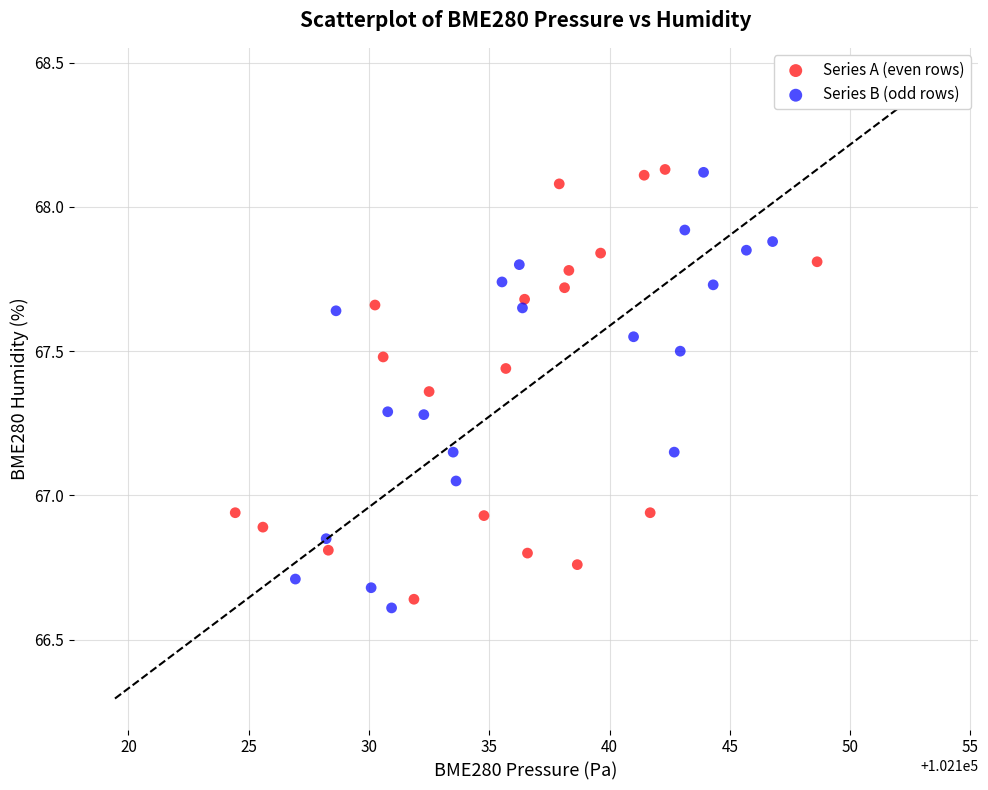

What are all the series names shown in the legend?

Series A (even rows), Series B (odd rows)